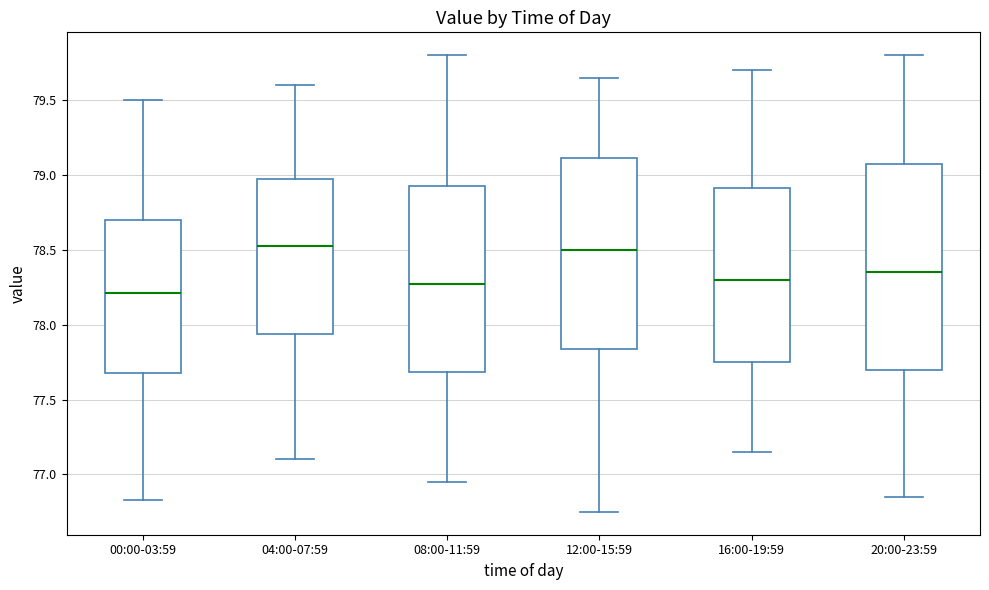

Which box has the lowest median line?

00:00-03:59